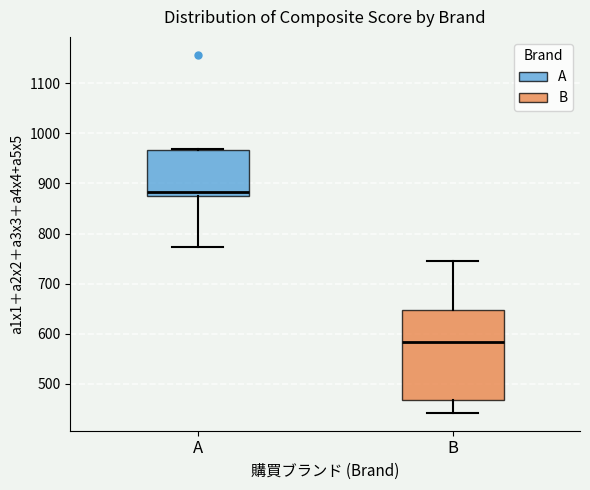

Which box's median line is the lowest?

B